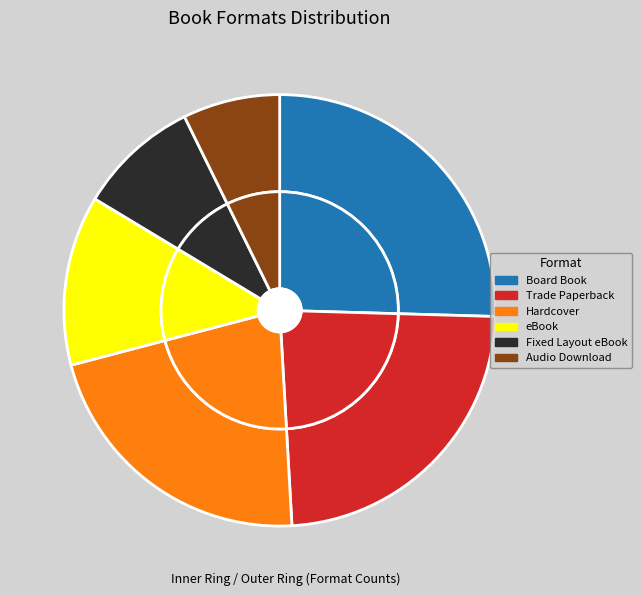

To the nearest percent, what percentage of the pie is Board Book?

25%